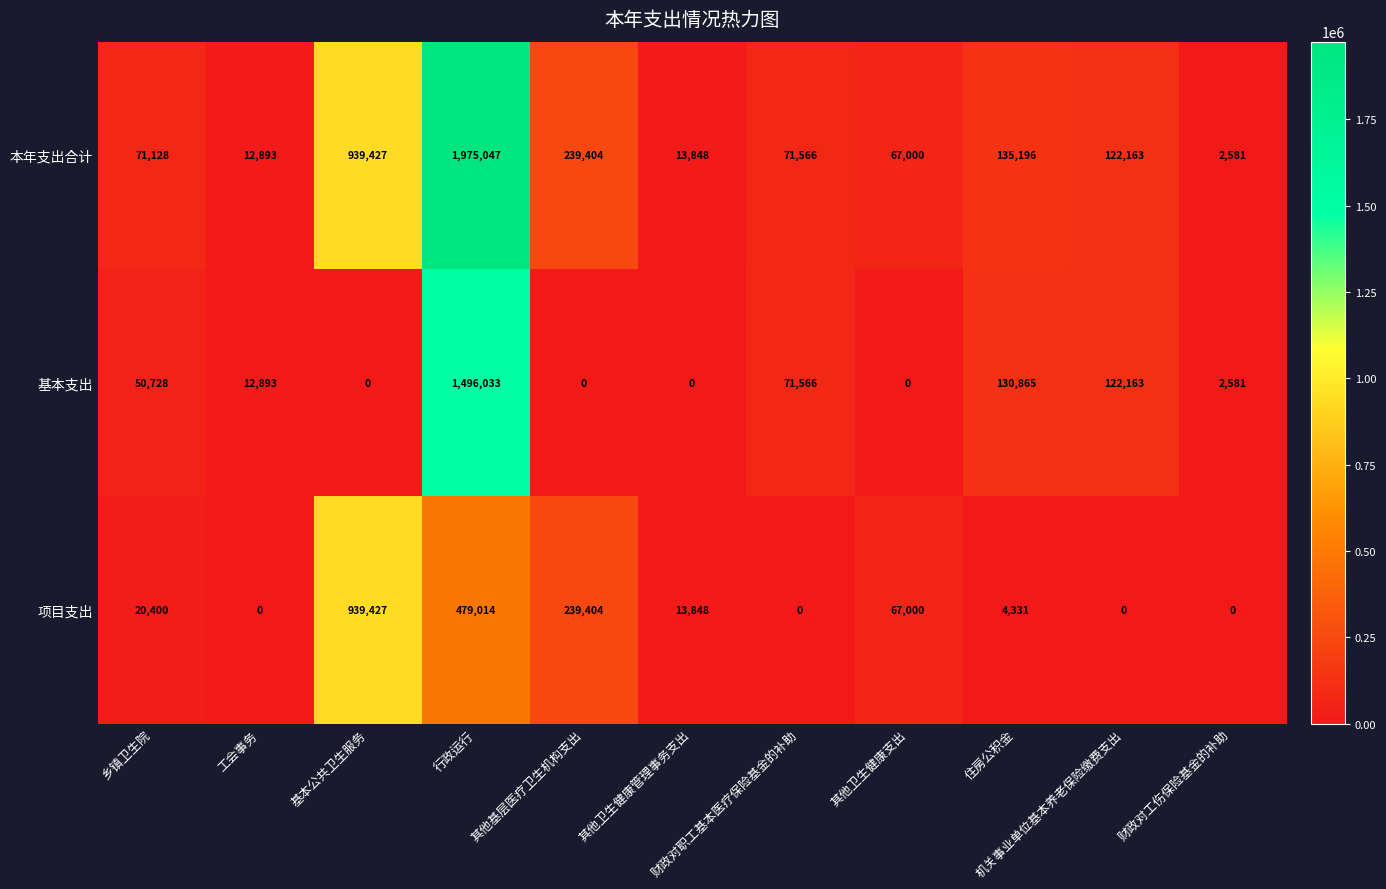

Rank the series by their maximum value, from highest to lowest.

本年支出合计, 基本支出, 项目支出